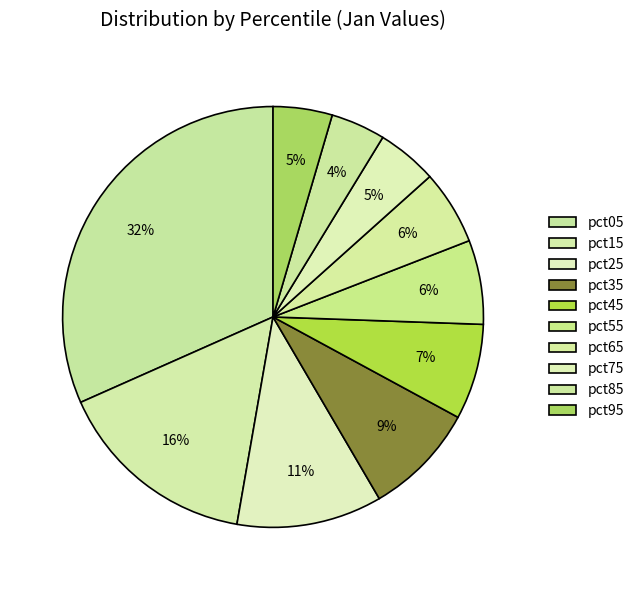

Is there a majority slice in this chart?

No